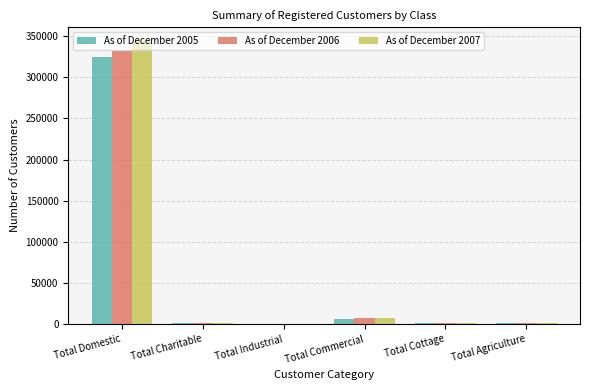

At which category is the sum across all series the highest?

Total Domestic